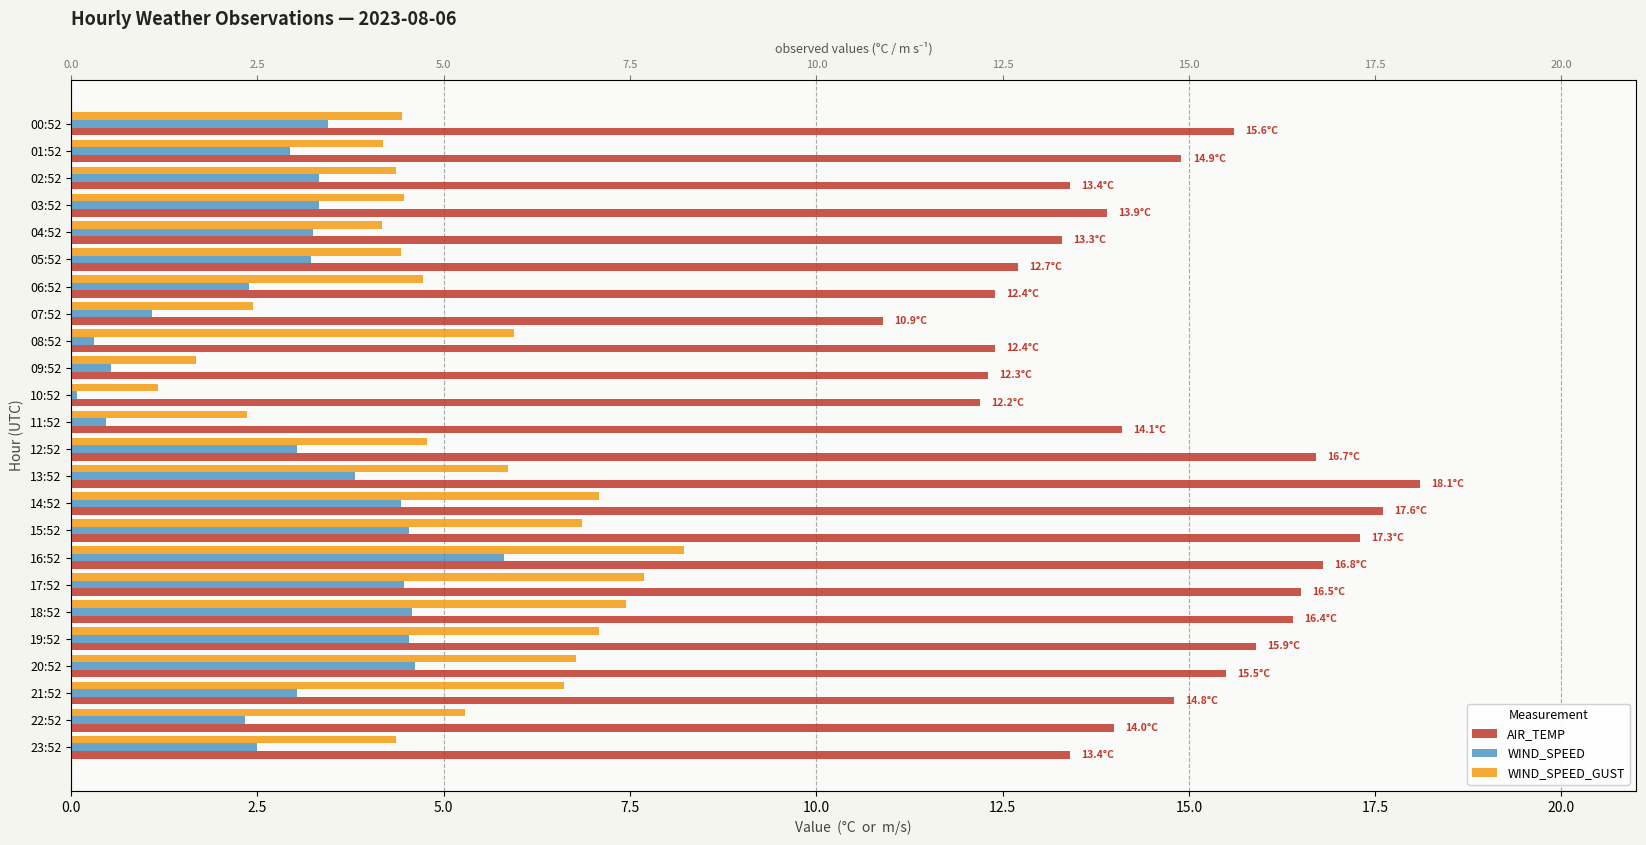

At which category is the sum across all series the highest?

16:52